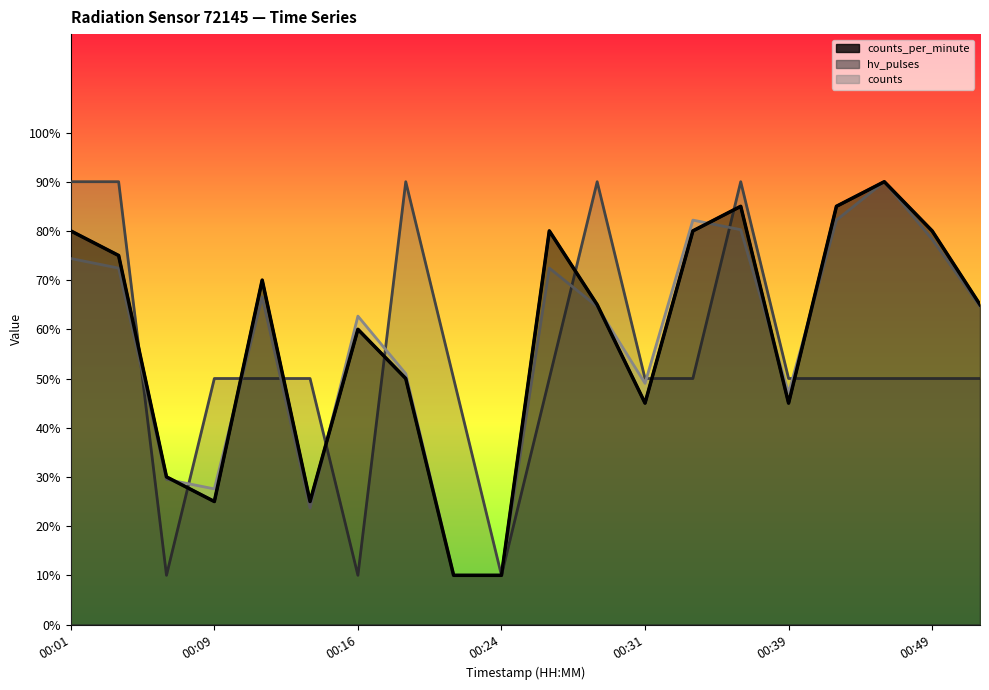

What is the change in value from 00:16 to 8?

-20